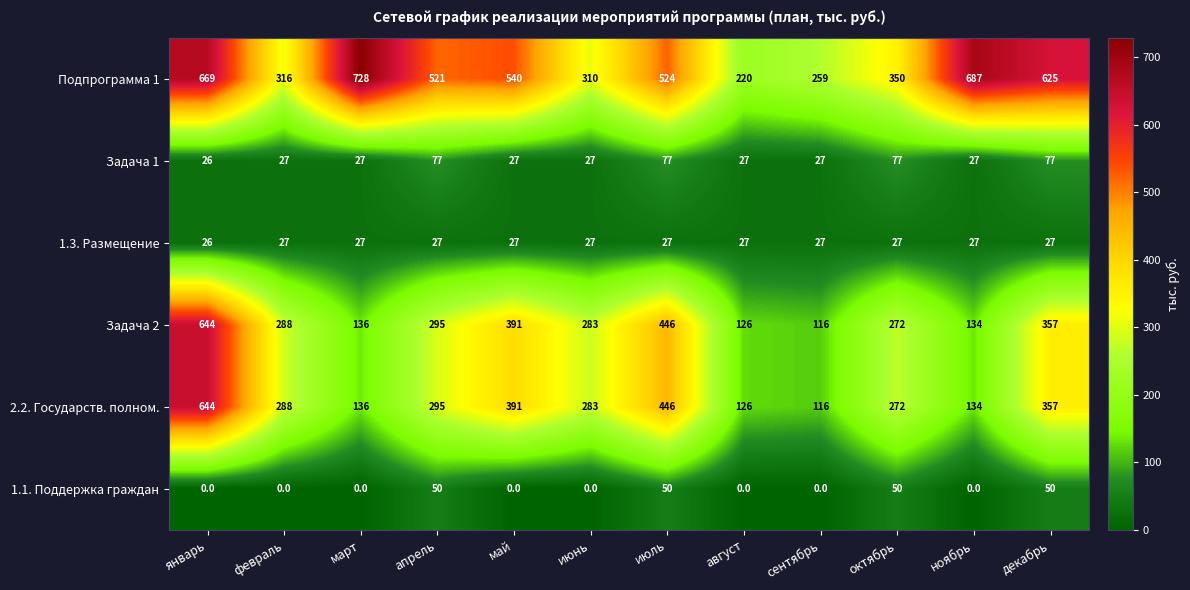

True or false: Задача 2 has a value of 83 at март.

False